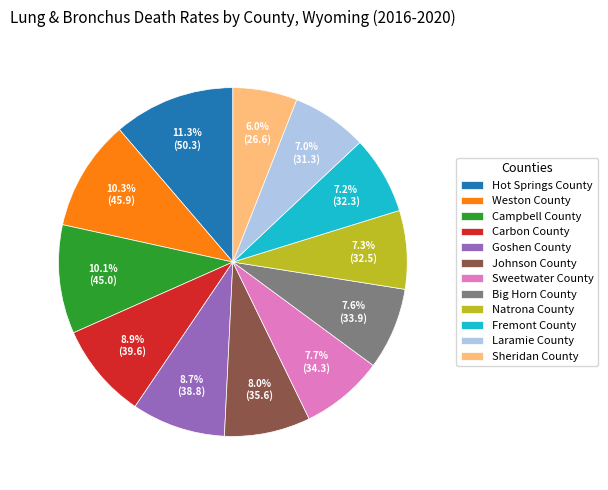

Does Laramie County account for over 50% of the chart?

No